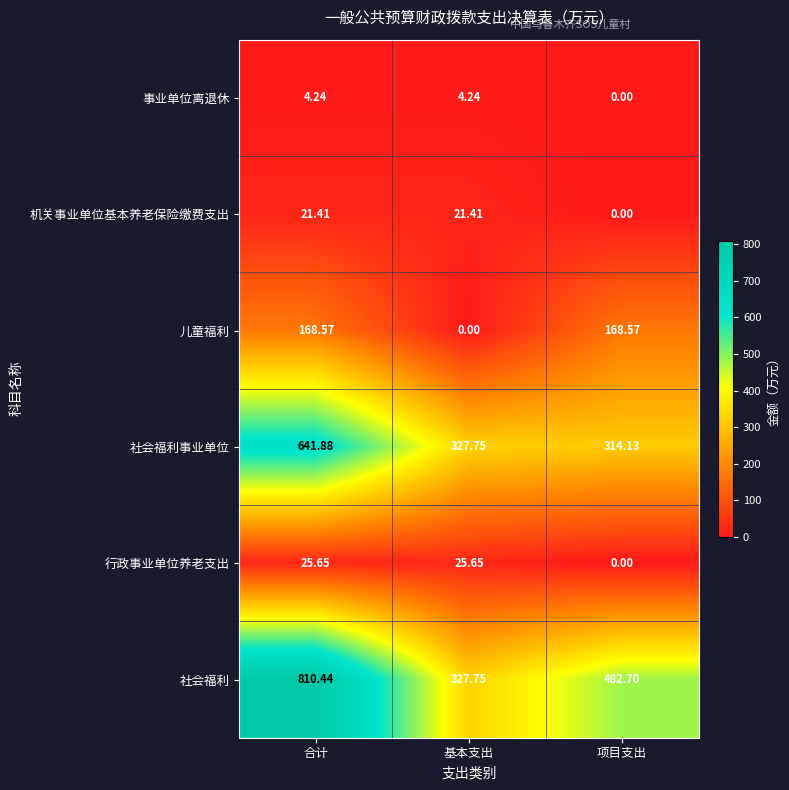

Which series changed the most between 合计 and 项目支出?

社会福利事业单位